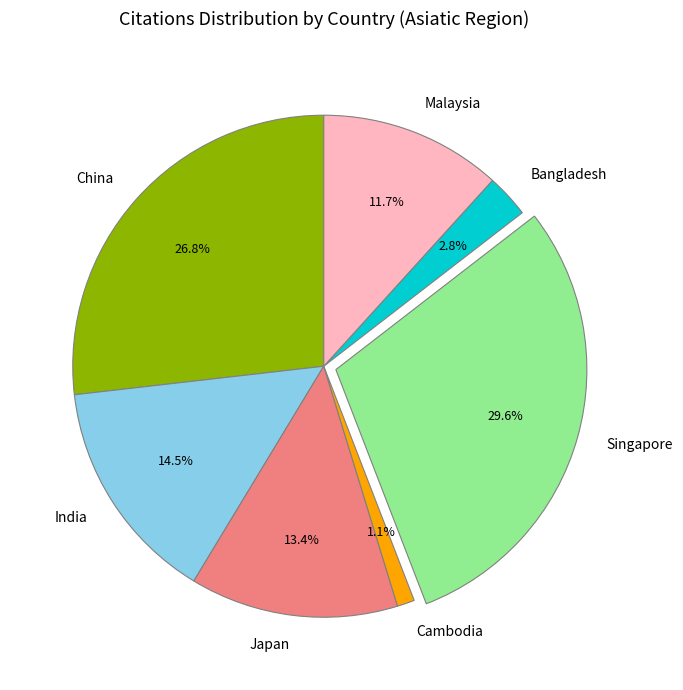

Which has a higher value, Malaysia or Cambodia?

Malaysia